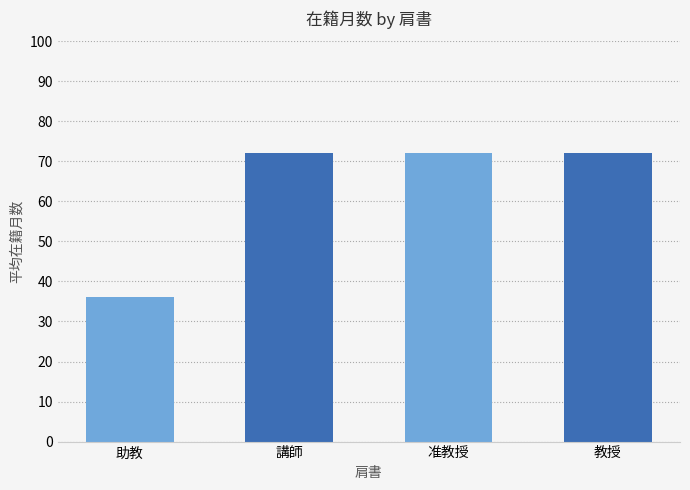

Count the number of data series in this chart.

1